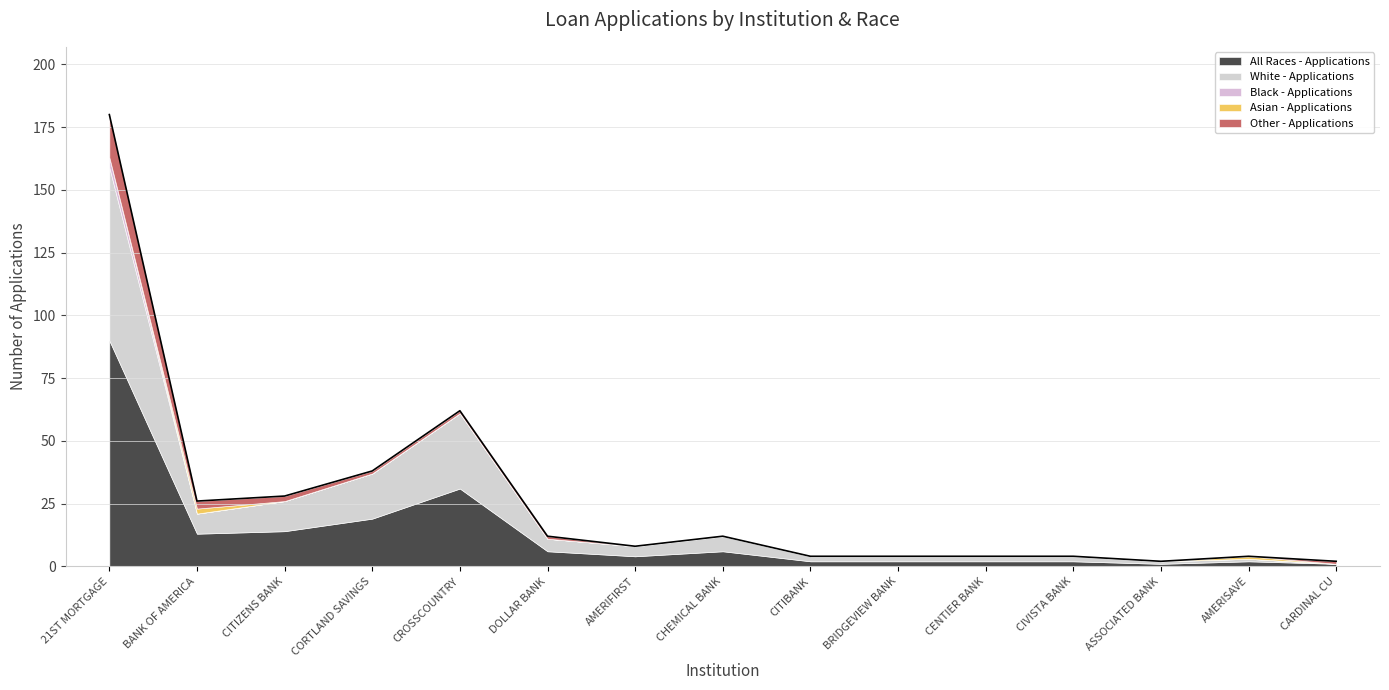

Which series has the widest spread of values?

All Races - Applications